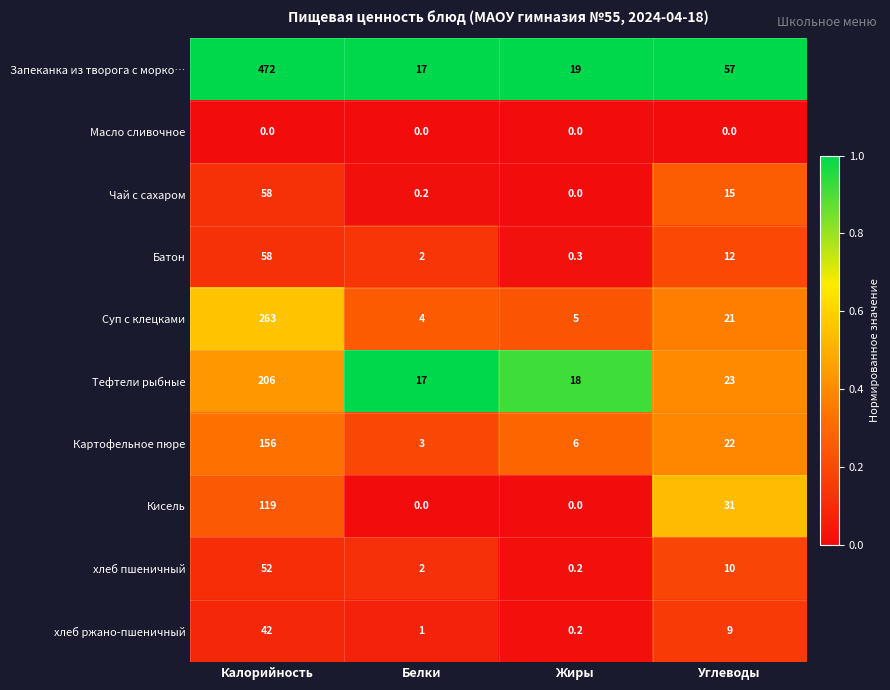

At which category is the sum across all series the highest?

Калорийность